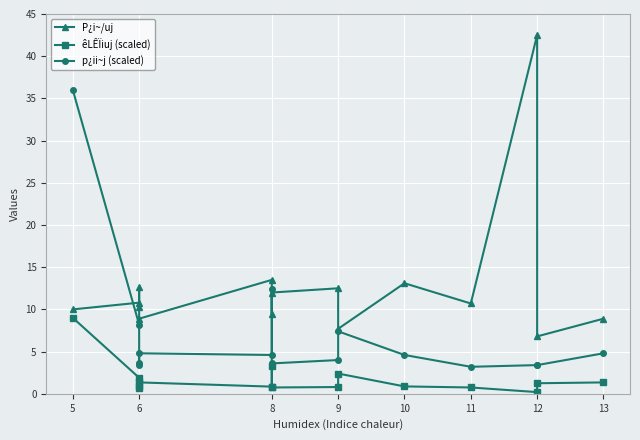

At which category is the sum across all series the highest?

5